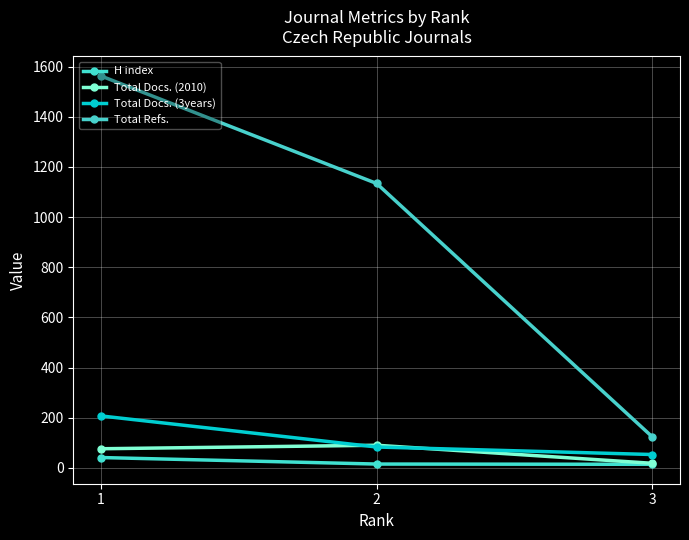

How many series are shown in this chart?

4